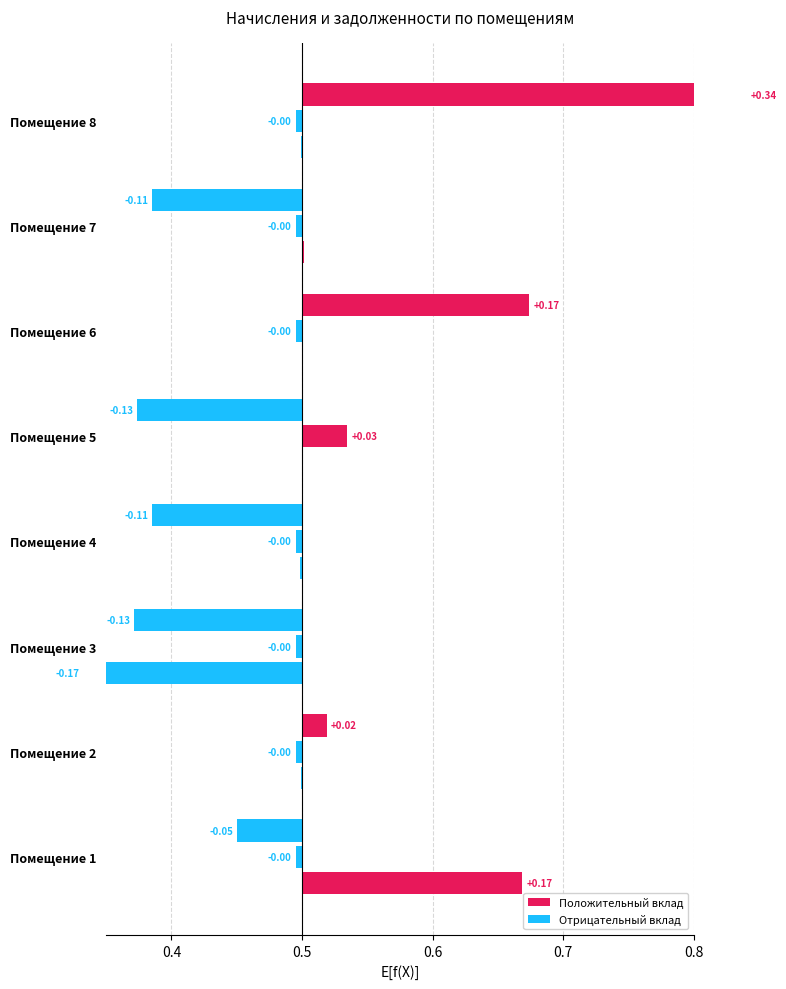

What is the sum of the начислено values at Помещение 2 and Помещение 3?

-0.2